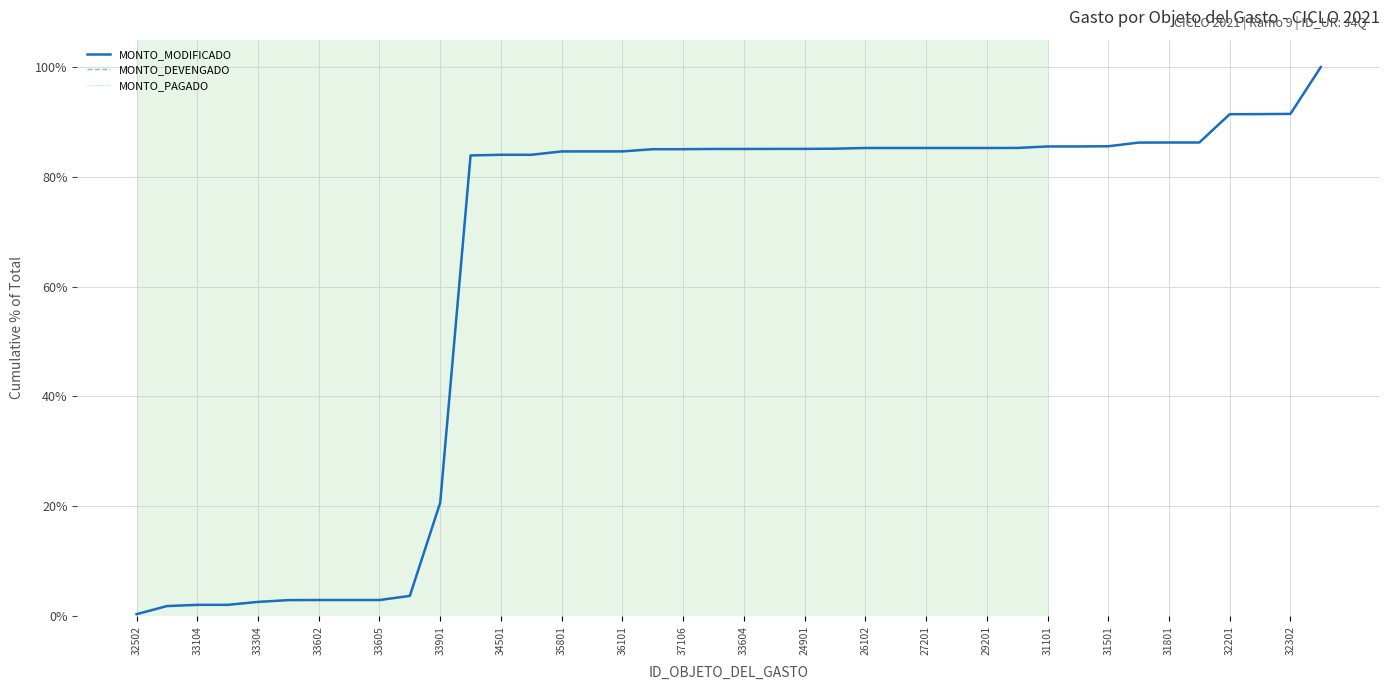

Does the chart have visible grid lines?

Yes